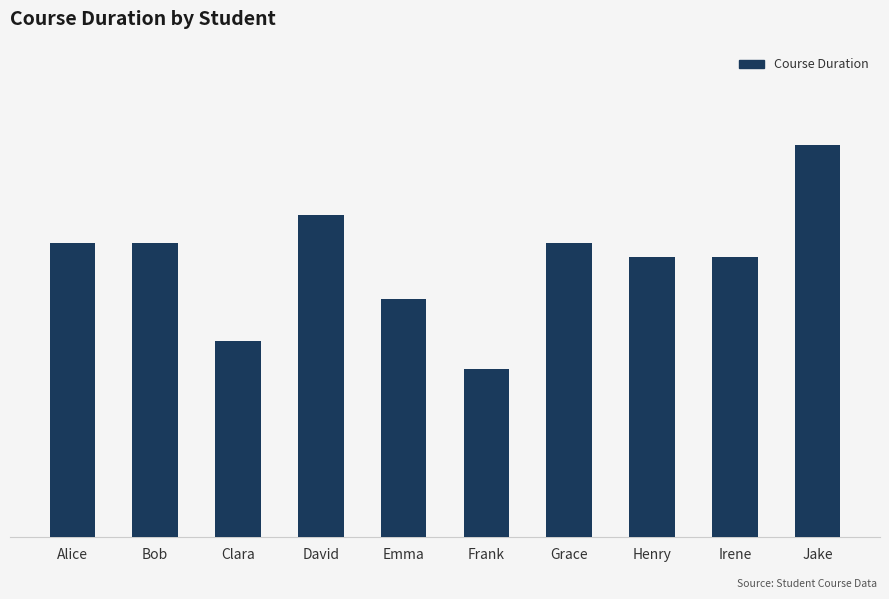

Rank the categories by value from lowest to highest.

Frank, Clara, Emma, Henry, Irene, Alice, Bob, Grace, David, Jake